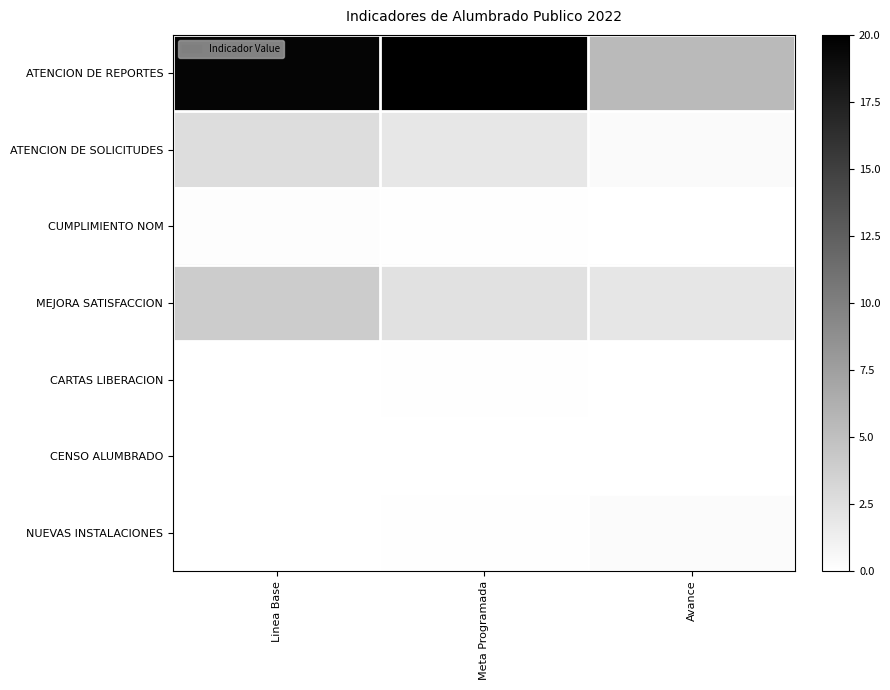

Which series has the largest total across all categories?

ATENCION DE REPORTES